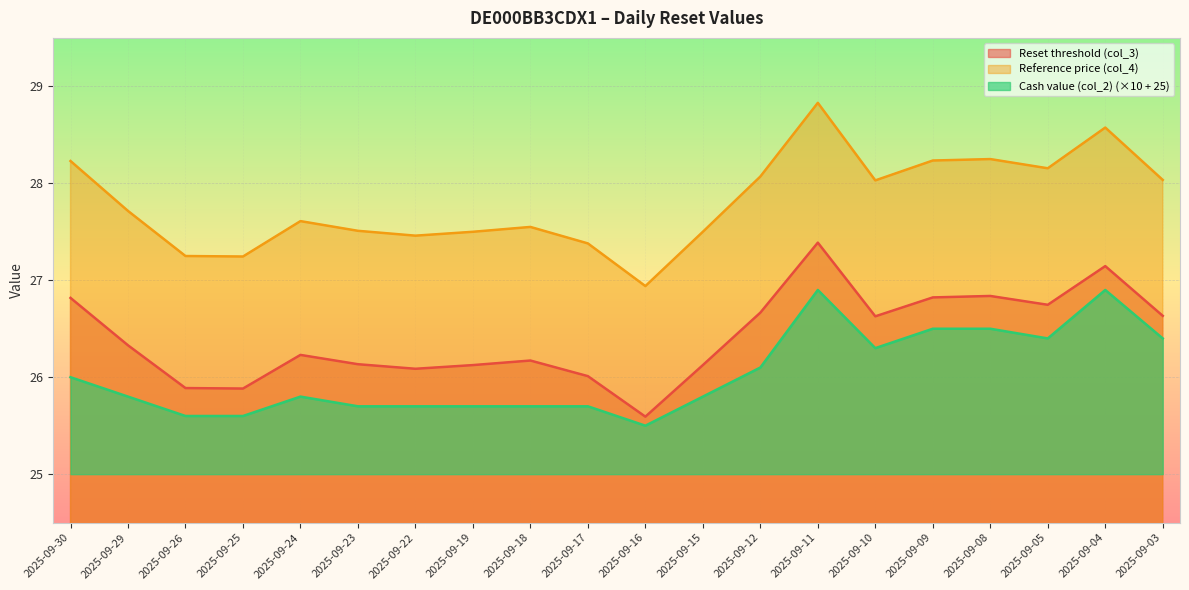

Which series has the widest spread of values?

Reference price (col_4)